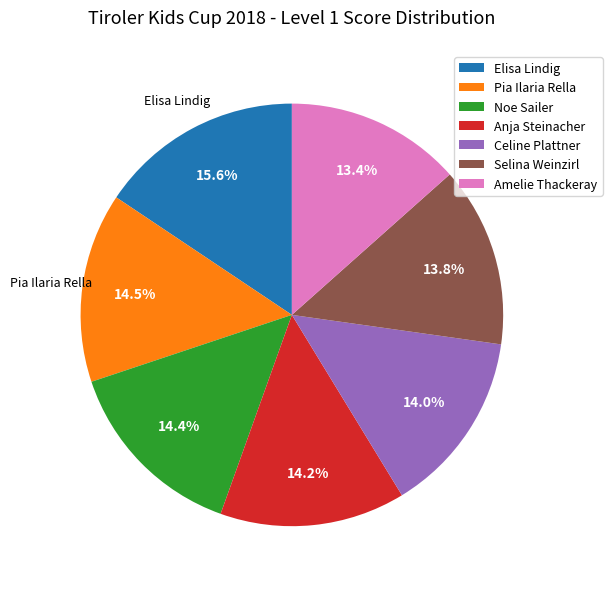

What percentage is NOT represented by Amelie Thackeray?

86.6%